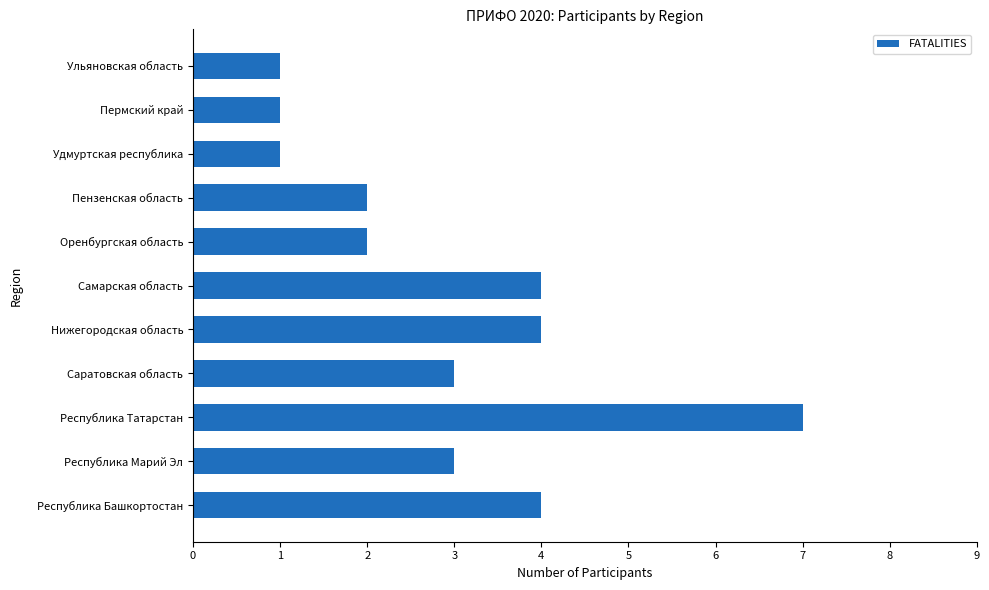

Reading bottom to top, what are all the values shown in this chart?

4	3	7	3	4	4	2	2	1	1	1